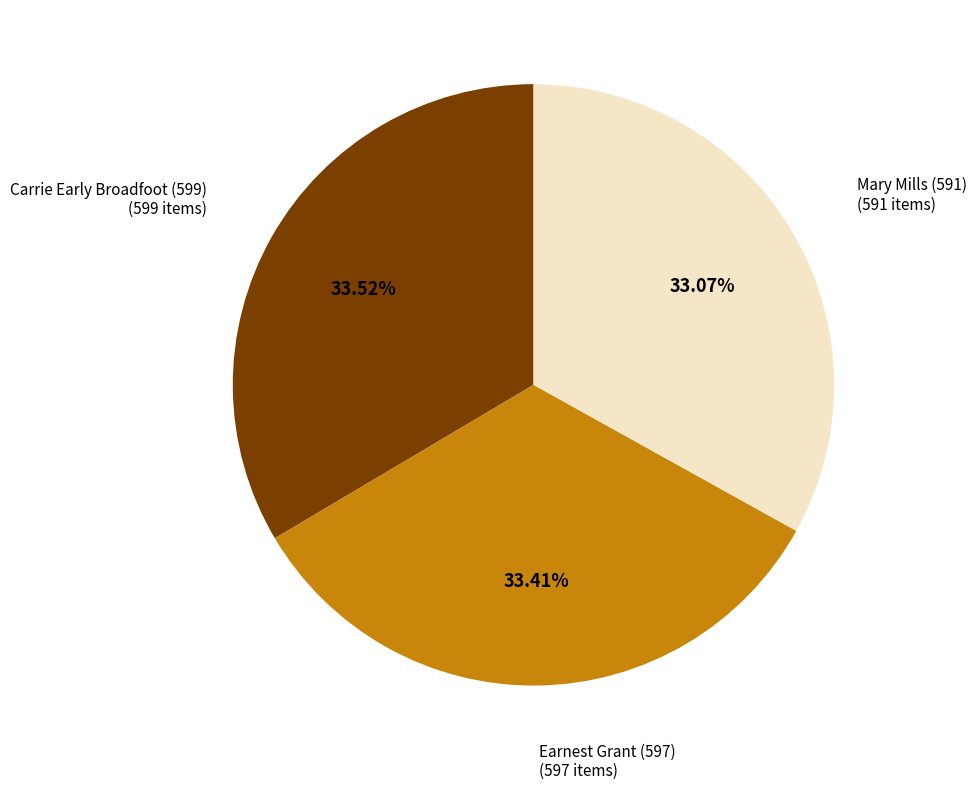

Is there a majority slice in this chart?

No